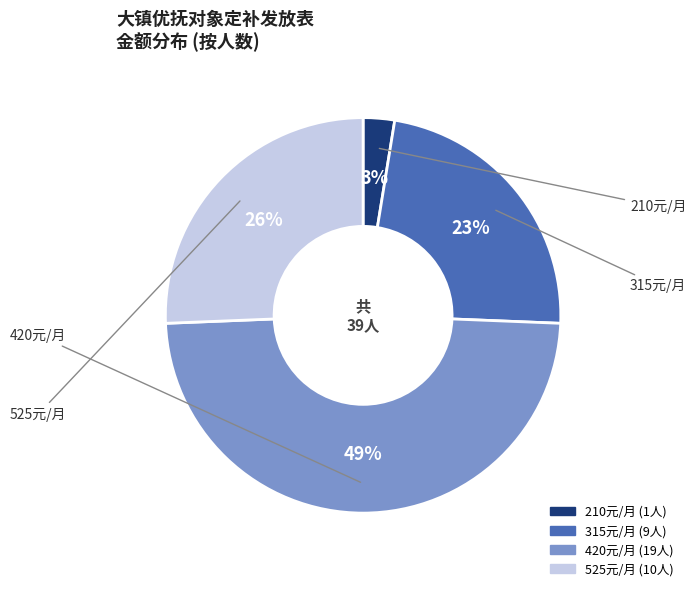

To the nearest percent, what is the average slice percentage?

25%